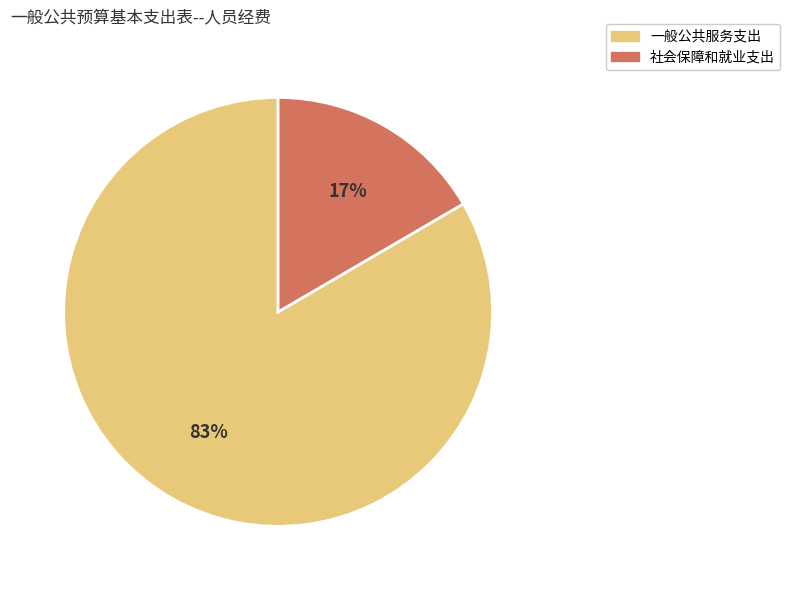

Is it true that 一般公共服务支出 is 96% of the pie?

False